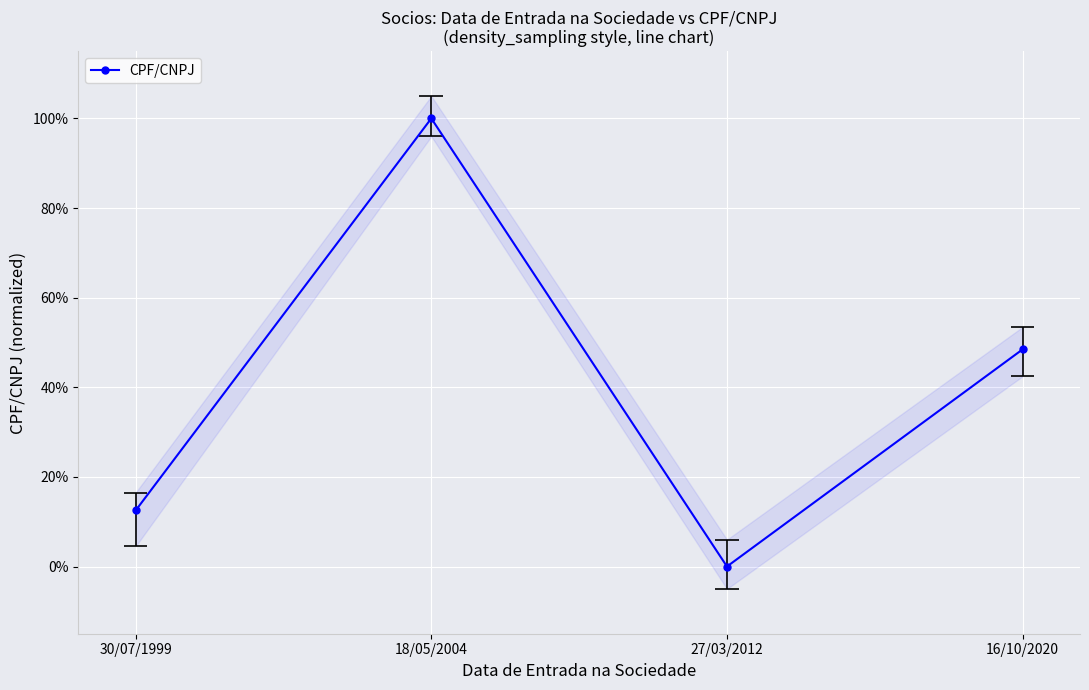

Which label corresponds to the smallest value in the chart?

27/03/2012